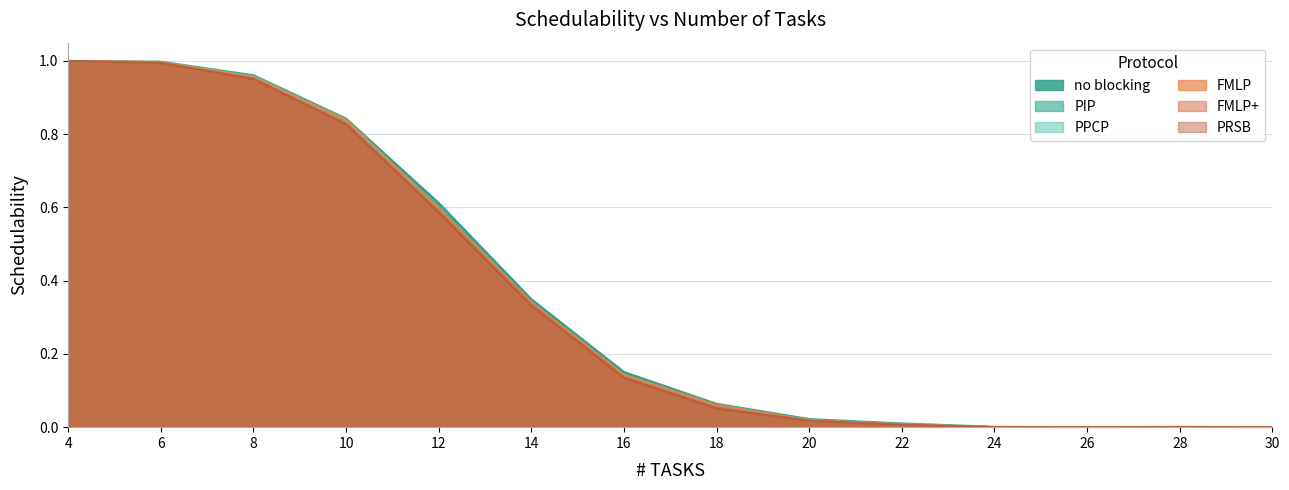

At which category is the sum across all series the highest?

4